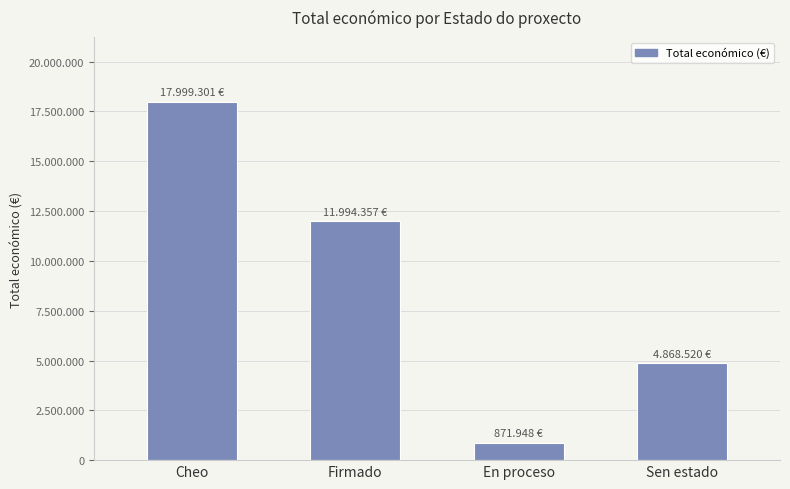

The chart shows a value of 871948 at En proceso. True or false?

True